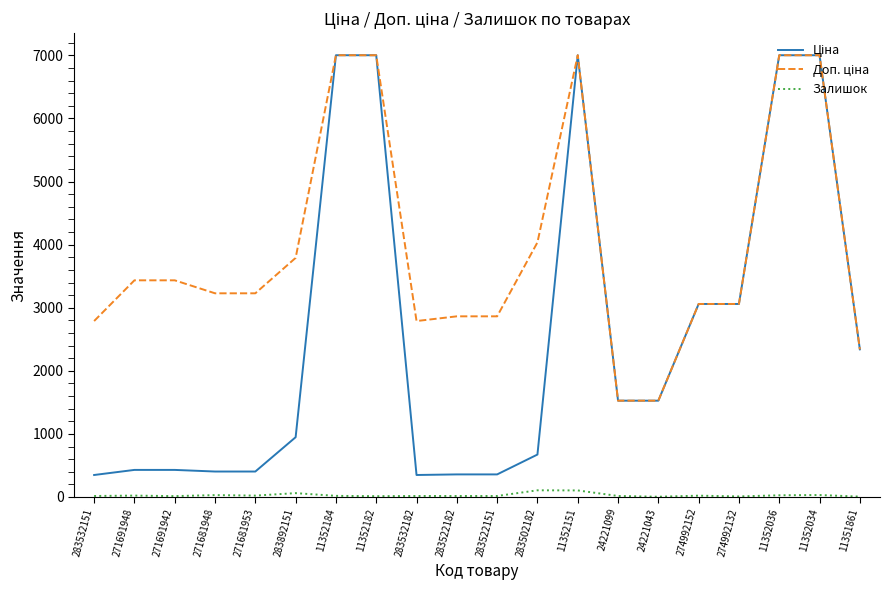

True or false: Залишок and Доп. ціна intersect in this chart.

False